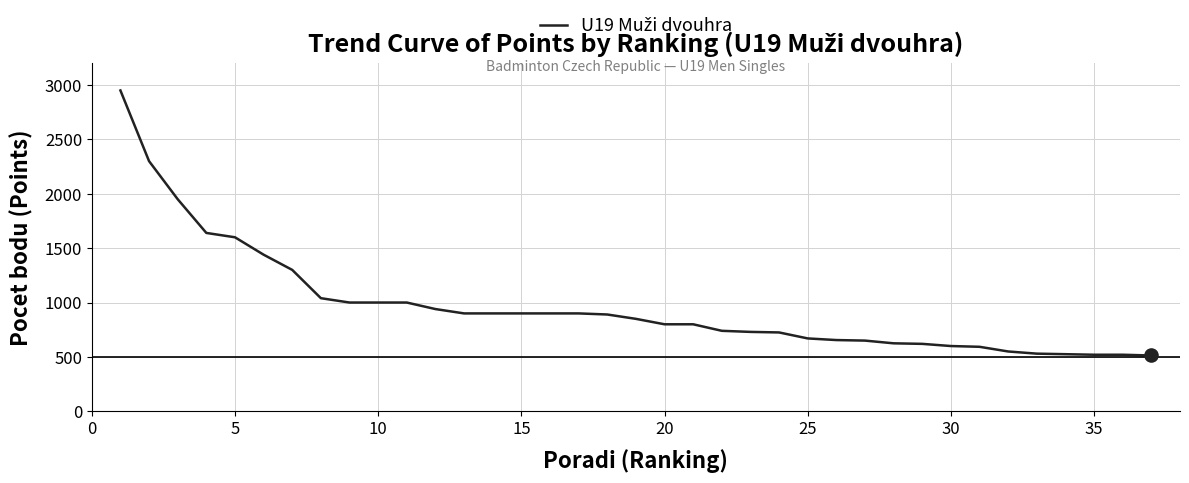

What is the greatest value displayed?

2950